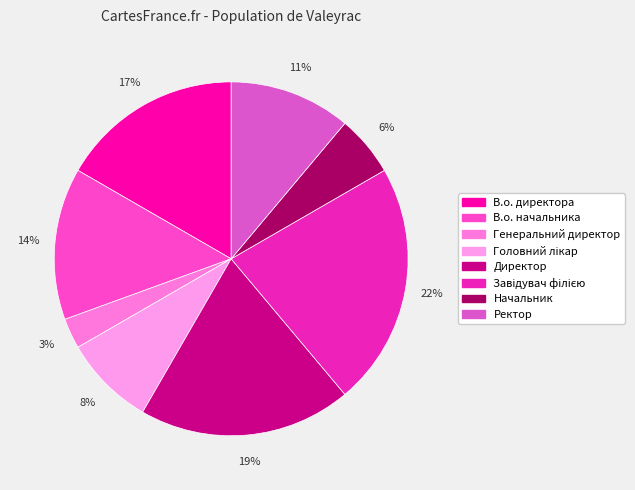

Which category has the smallest portion of the pie?

Генеральний директор